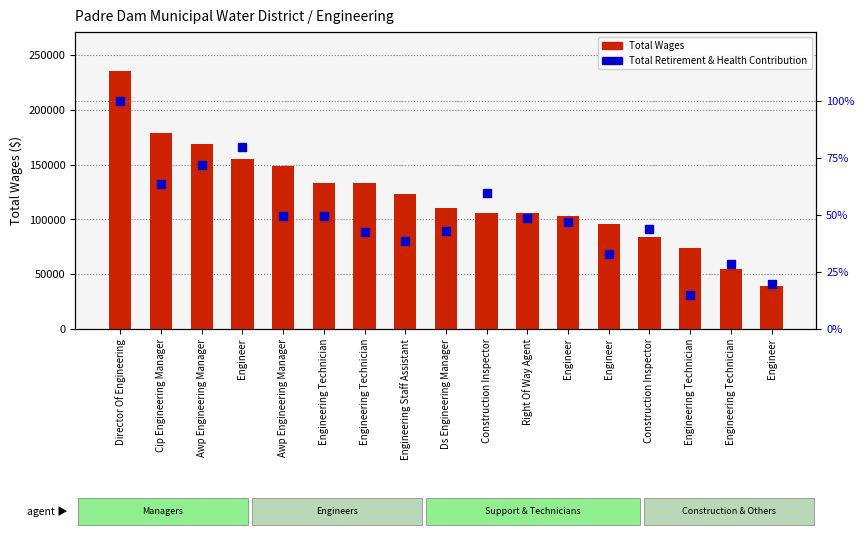

Is the value of Total Retirement & Health Contribution at Awp Engineering Manager greater than the value of Total Wages at Ds Engineering Manager?

No